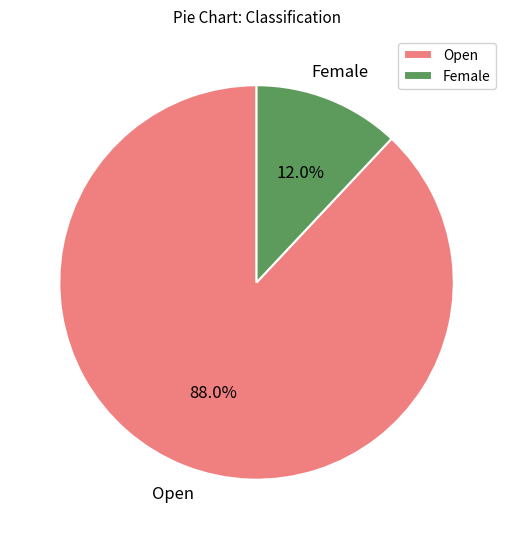

The Female slice represents 12% of the pie. True or false?

True